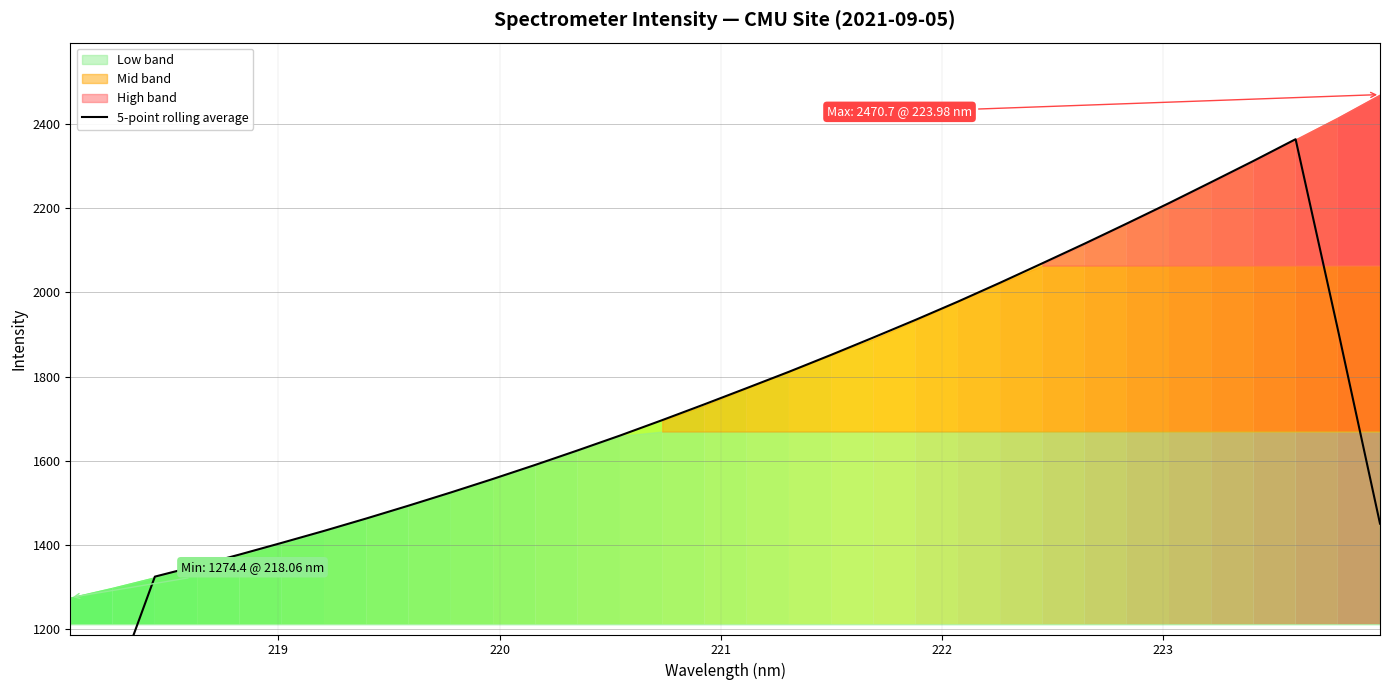

How many points are higher than both their immediate neighbors (excluding endpoints)?

1